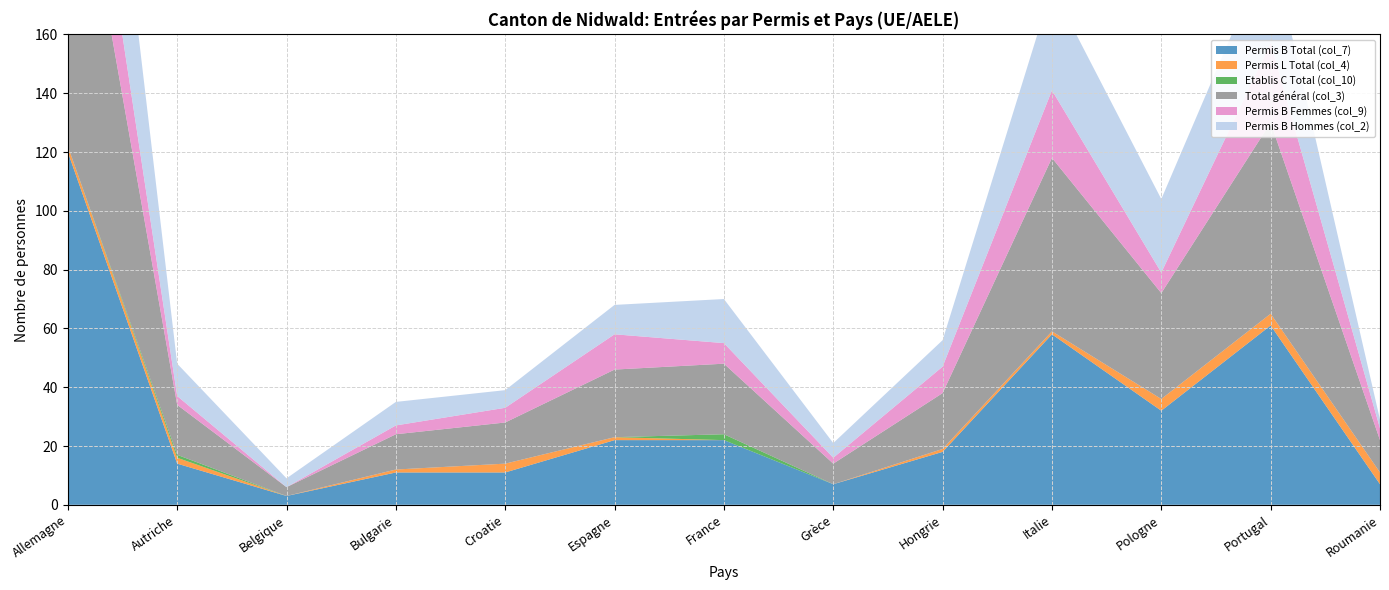

Reading left to right, what are all the values shown in this chart?

Permis B Total (col_7): Allemagne=120	Autriche=14	Belgique=3	Bulgarie=11	Croatie=11	Espagne=22	France=22	Grèce=7	Hongrie=18	Italie=58	Pologne=32	Portugal=61	Roumanie=7
Permis L Total (col_4): Allemagne=2	Autriche=2	Belgique=0	Bulgarie=1	Croatie=3	Espagne=1	France=0	Grèce=0	Hongrie=1	Italie=1	Pologne=4	Portugal=4	Roumanie=4
Etablis C Total (col_10): Allemagne=0	Autriche=1	Belgique=0	Bulgarie=0	Croatie=0	Espagne=0	France=2	Grèce=0	Hongrie=0	Italie=0	Pologne=0	Portugal=0	Roumanie=0
Total général (col_3): Allemagne=122	Autriche=17	Belgique=3	Bulgarie=12	Croatie=14	Espagne=23	France=24	Grèce=7	Hongrie=19	Italie=59	Pologne=36	Portugal=65	Roumanie=11
Permis B Femmes (col_9): Allemagne=38	Autriche=3	Belgique=0	Bulgarie=3	Croatie=5	Espagne=12	France=7	Grèce=2	Hongrie=9	Italie=23	Pologne=7	Portugal=27	Roumanie=4
Permis B Hommes (col_2): Allemagne=82	Autriche=11	Belgique=3	Bulgarie=8	Croatie=6	Espagne=10	France=15	Grèce=5	Hongrie=9	Italie=35	Pologne=25	Portugal=34	Roumanie=3